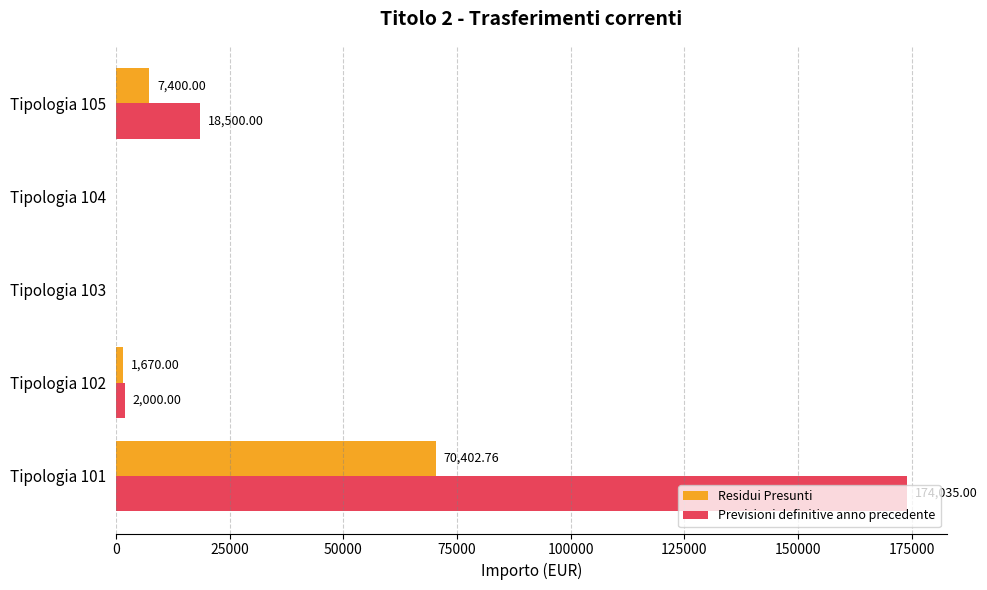

What is the sum of the Residui Presunti values at Tipologia 101 and Tipologia 104?

70402.8